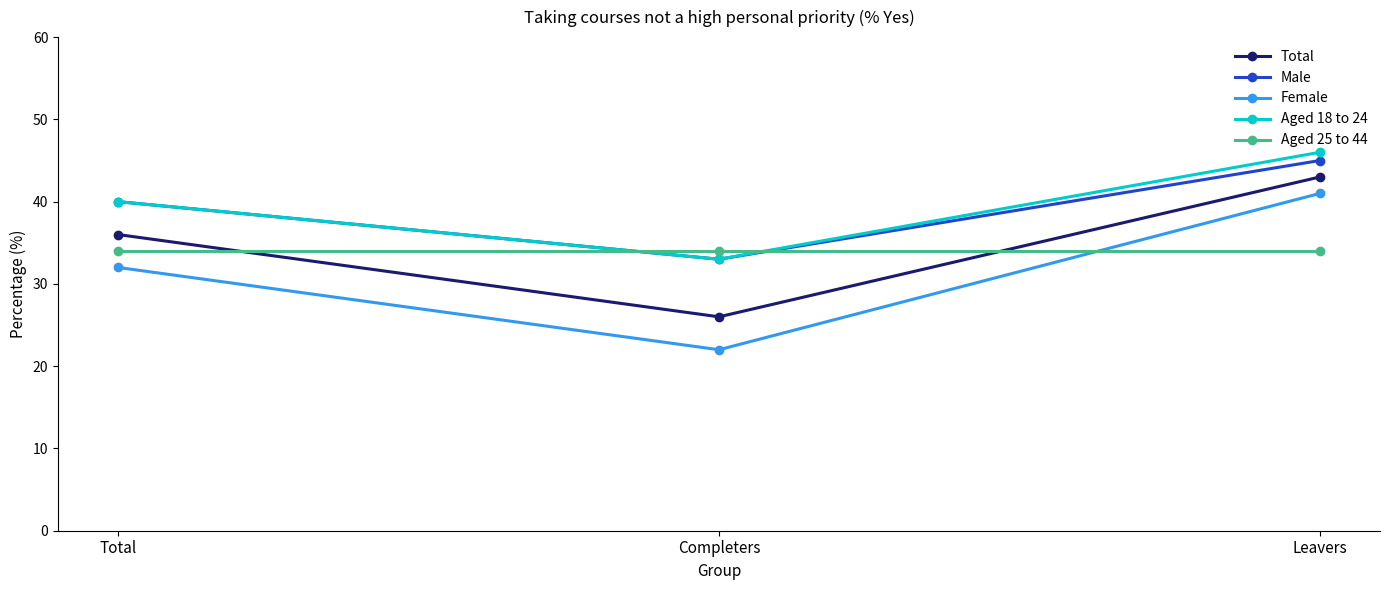

What is the total value across all series at Completers?

148